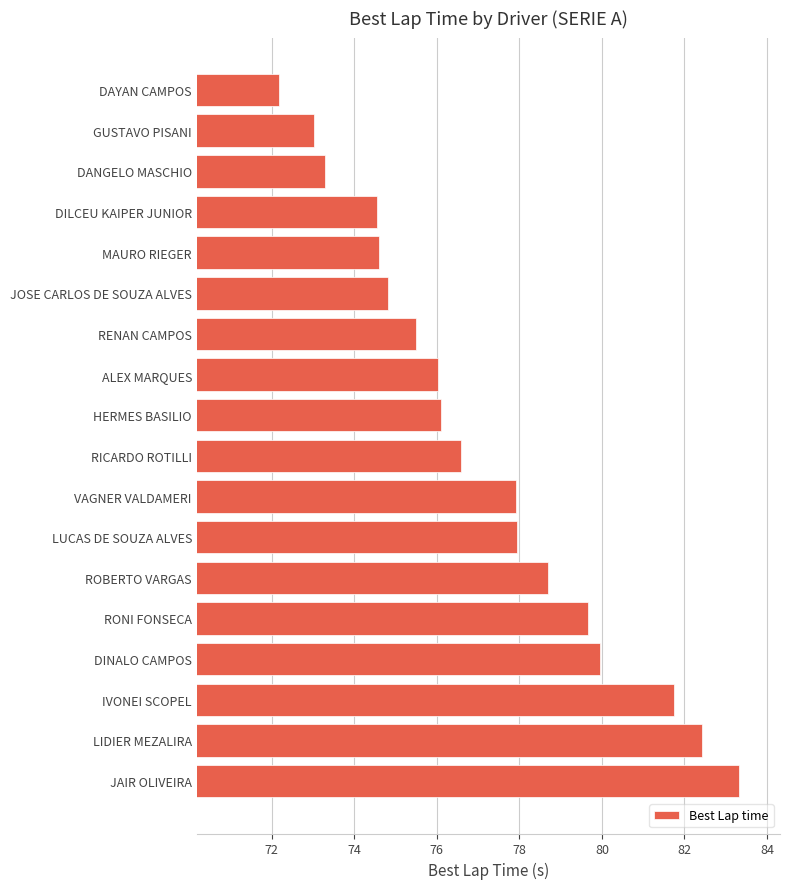

What is the average value?

77.1